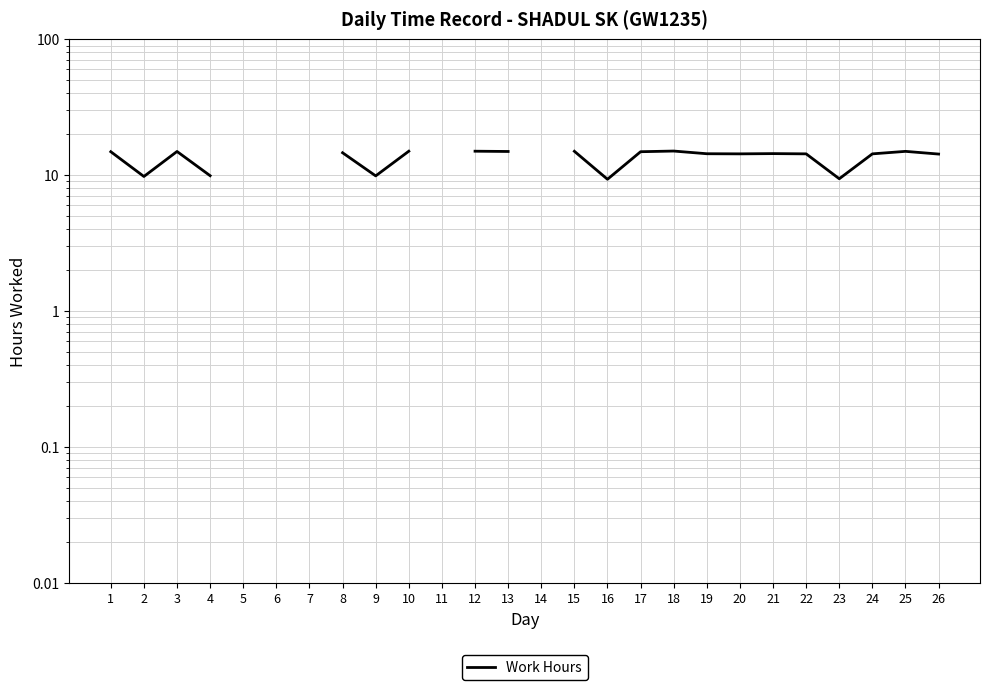

At which category does the chart reach its peak across all series?

18